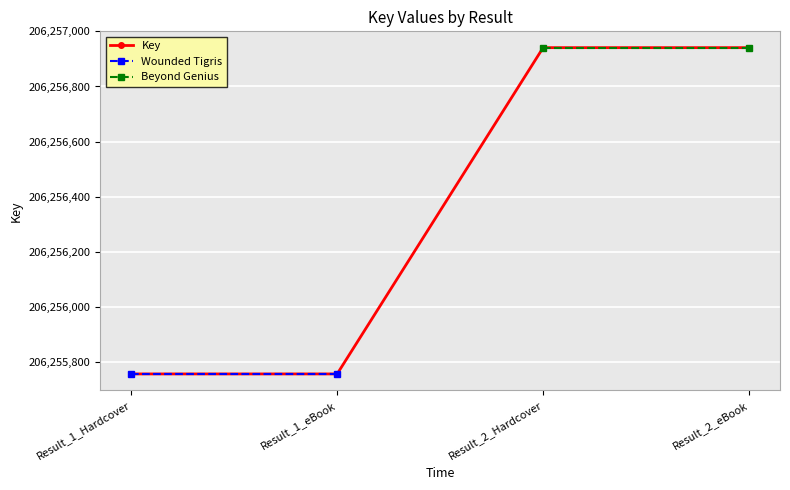

What is the label of the 3rd point from the right?

Result_1_eBook